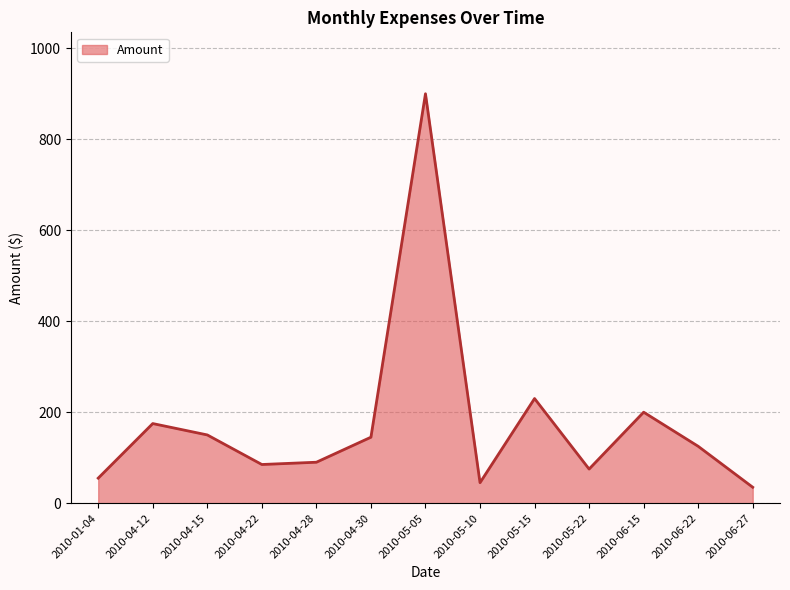

What is the smallest value displayed?

35